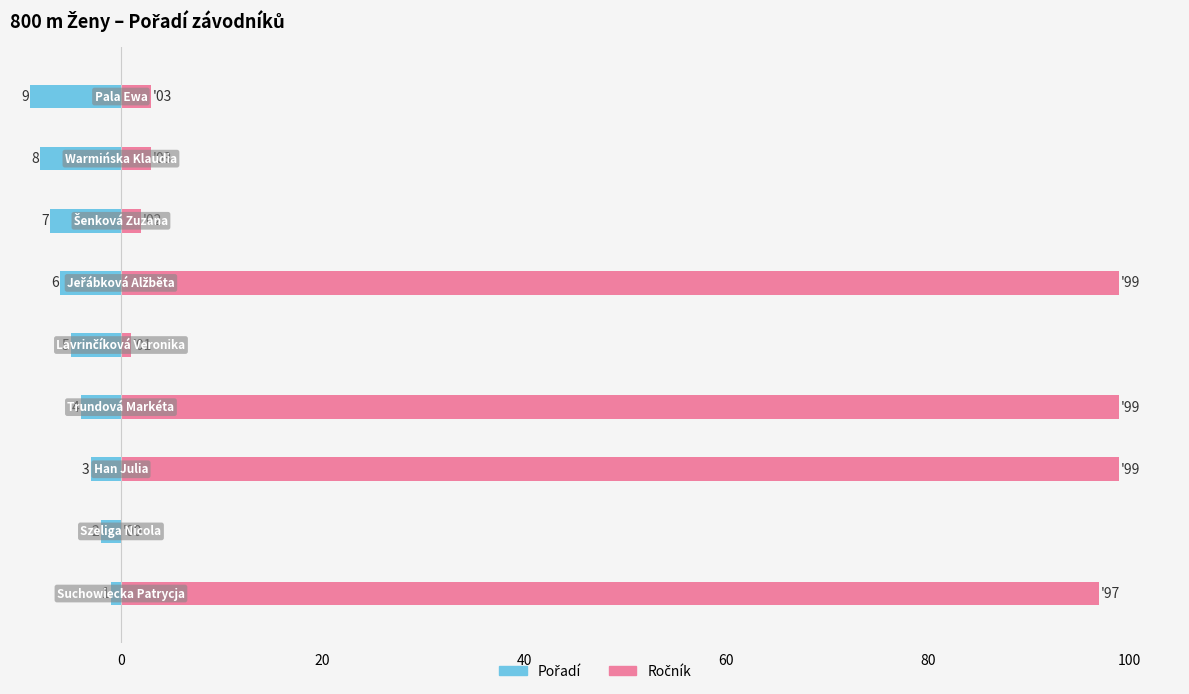

How many data points does each series have?

9